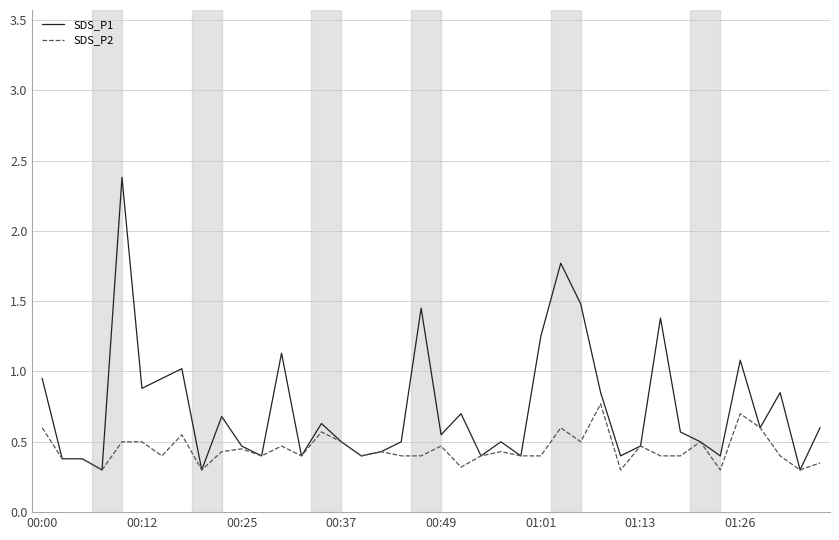

What is the greatest value displayed?

2.4